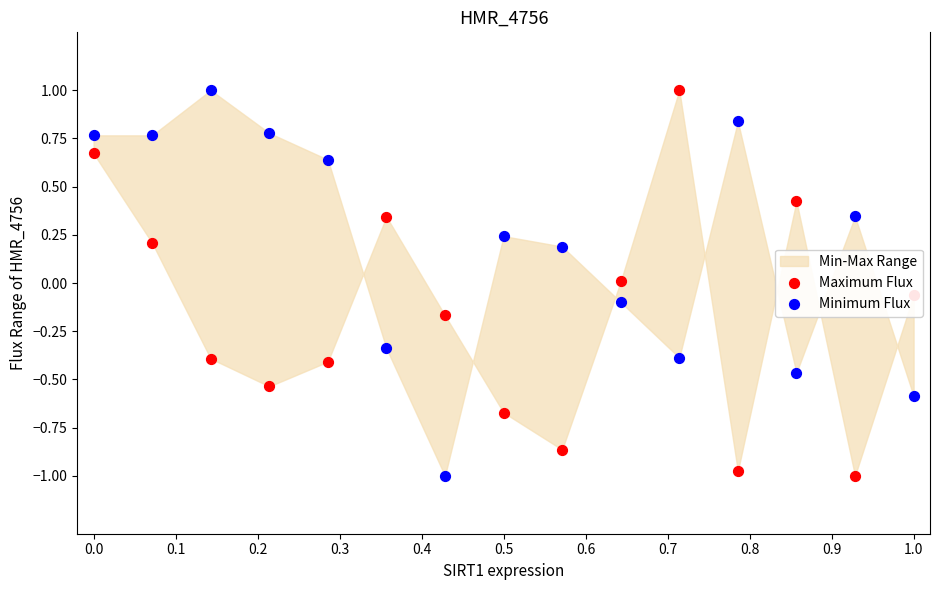

Which series has the widest spread of Y values?

Maximum Flux